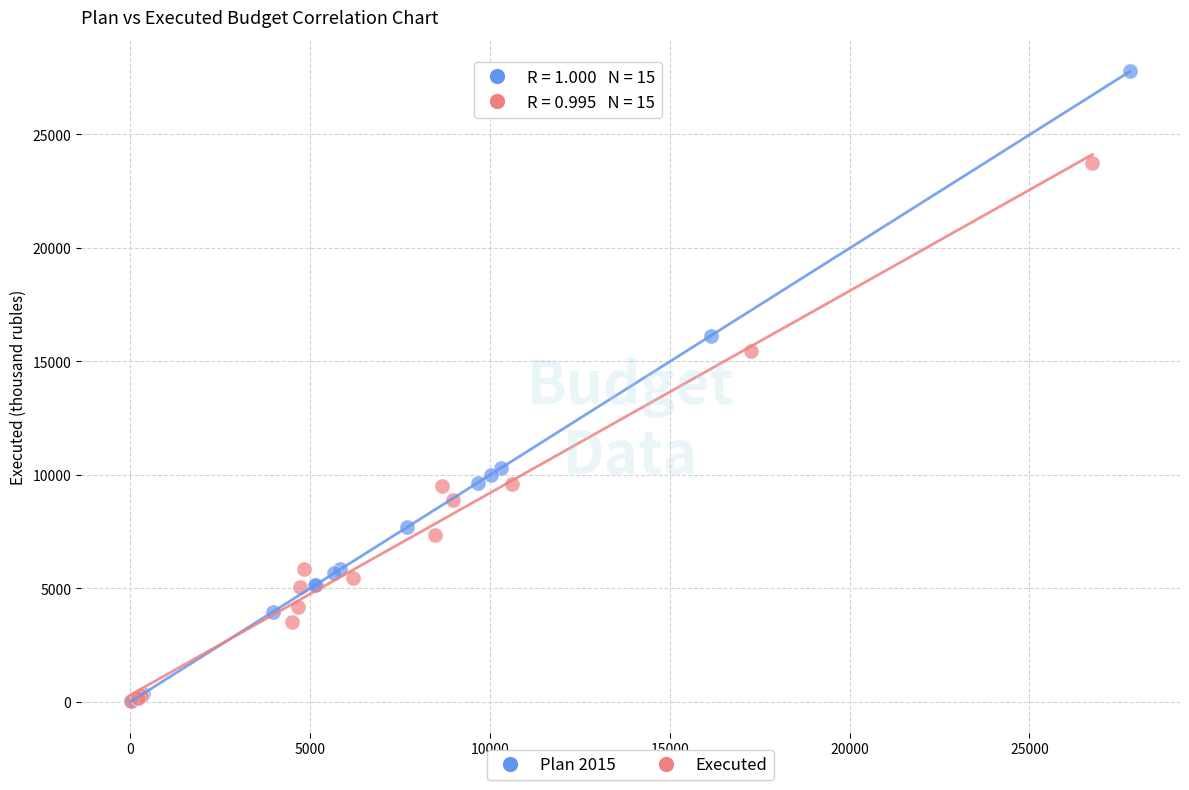

Which series reaches the maximum Y coordinate?

Plan 2015